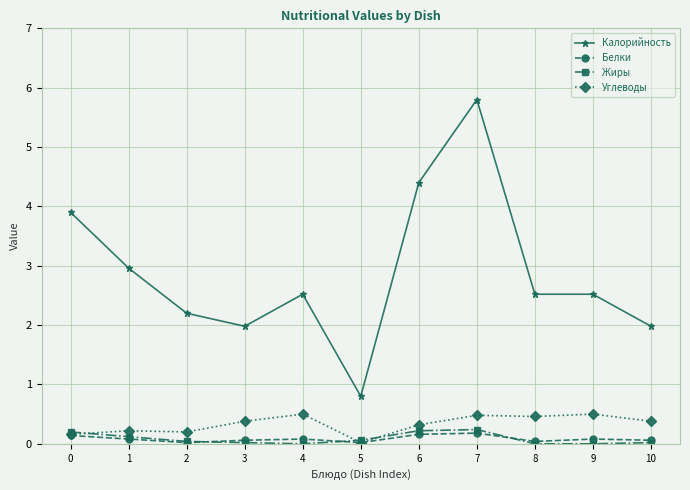

True or false: Калорийность and Углеводы cross at least once.

False